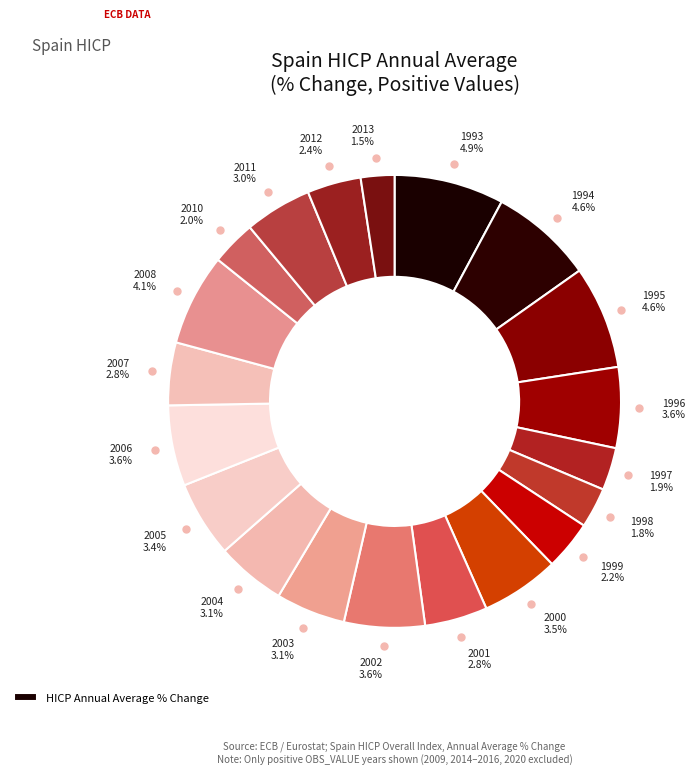

Count the number of slices in the pie.

20